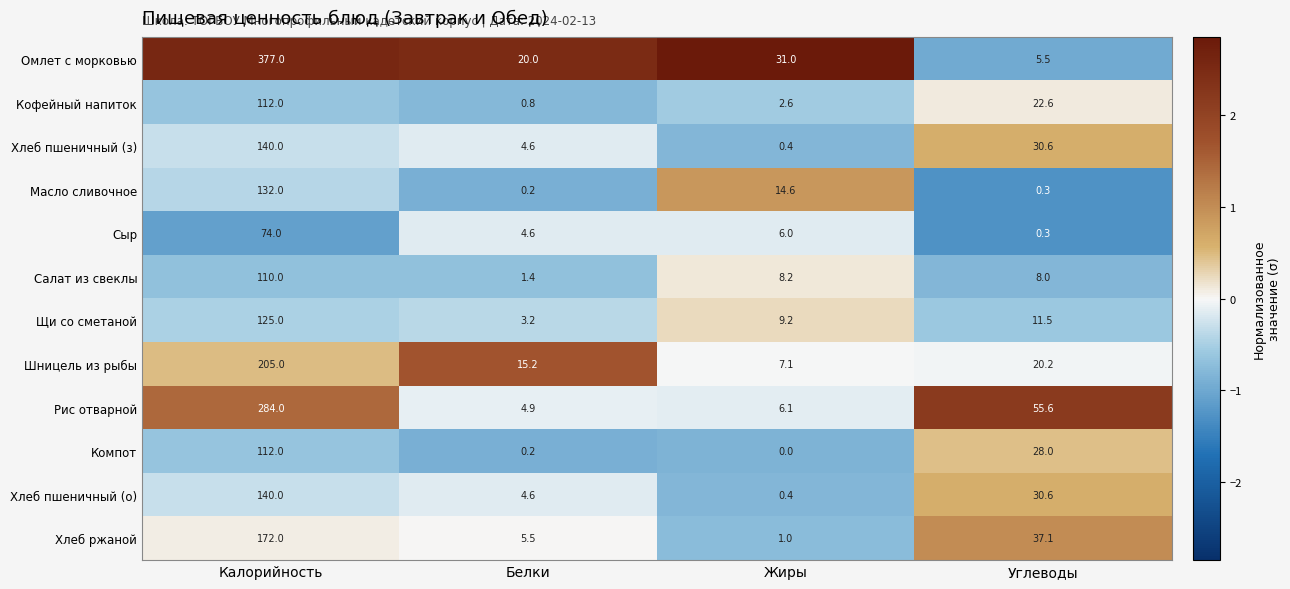

Where is Рис отварной nearest to the value 144?

Углеводы